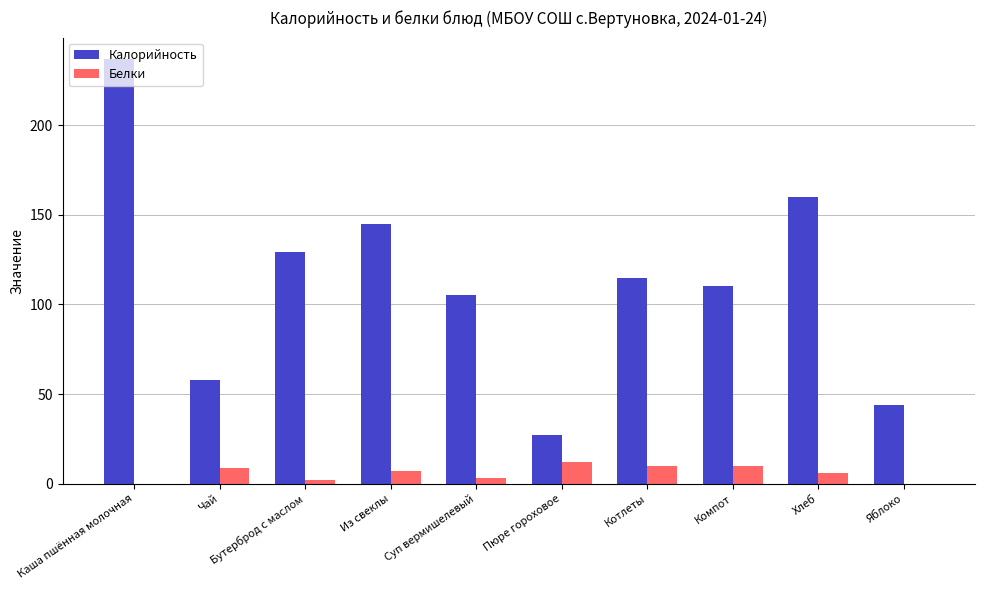

Which series has the largest total across all categories?

Калорийность